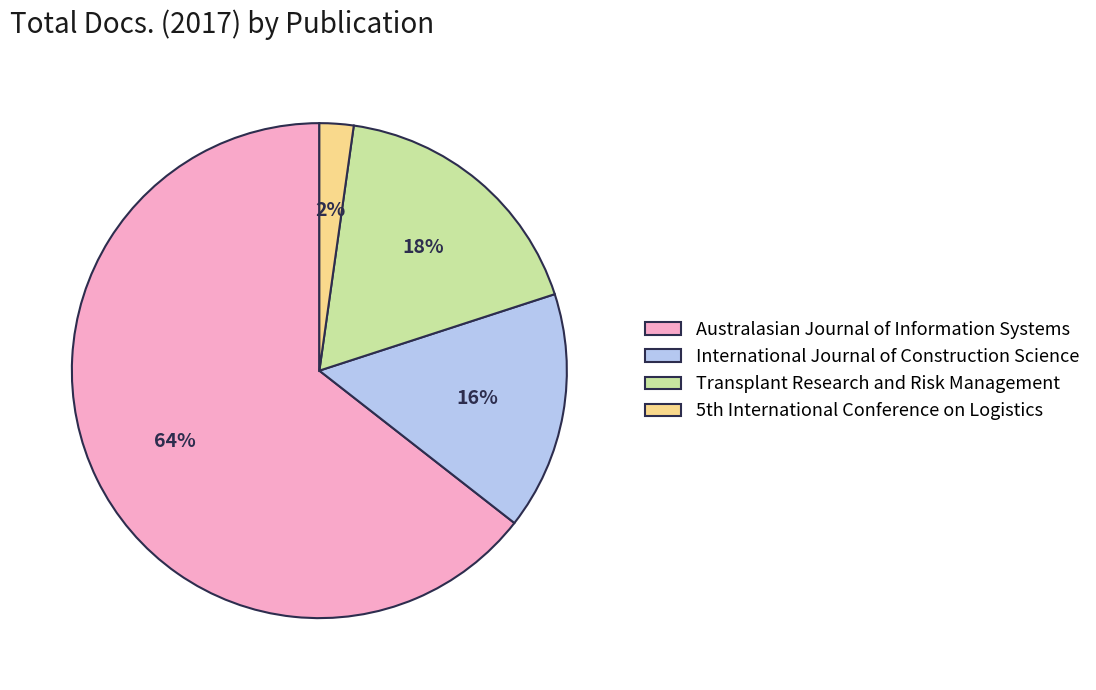

How many segments does this pie chart have?

4